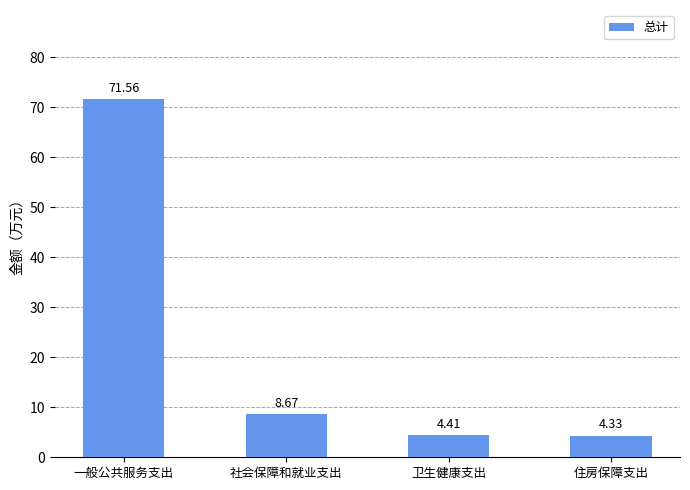

What is the change in value from 社会保障和就业支出 to 住房保障支出?

-4.3